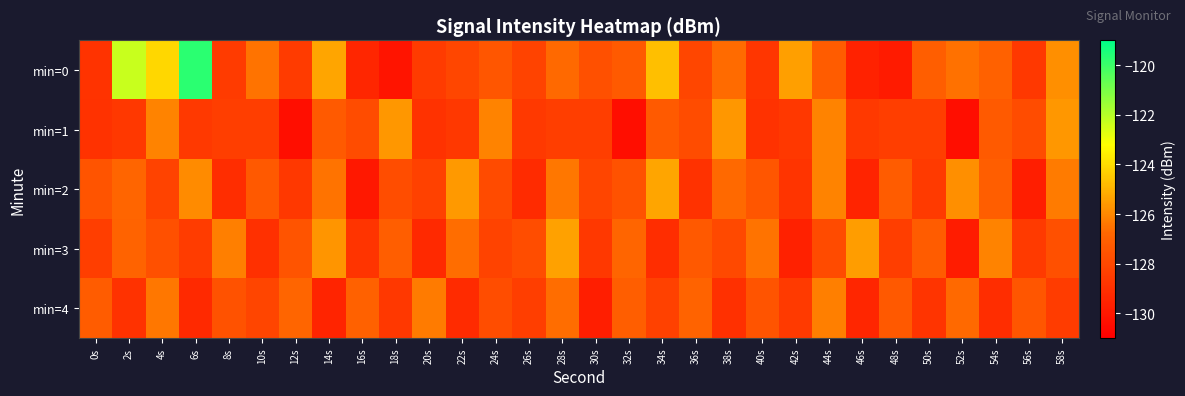

How many categories are shown in the chart?

30